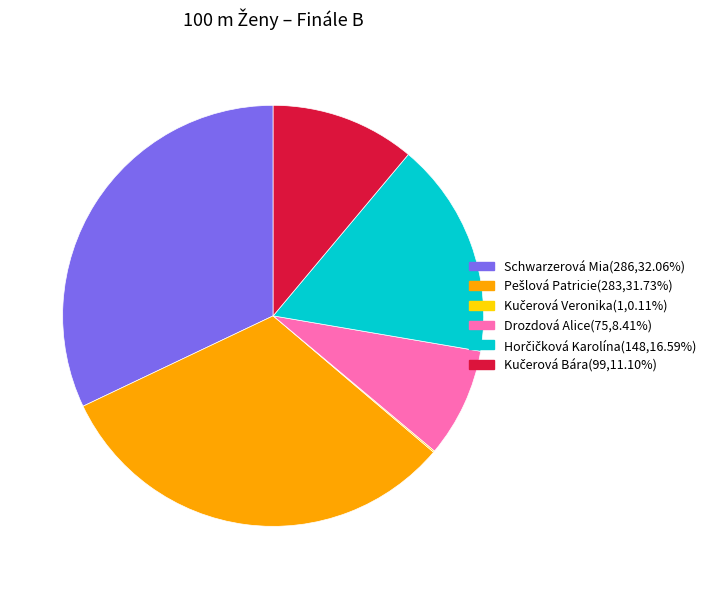

Is there a majority slice in this chart?

No